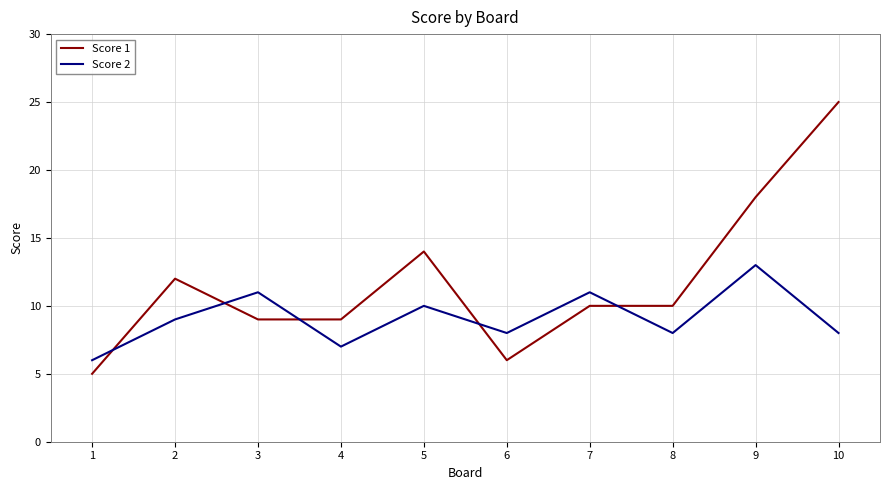

Which series has the largest range (max minus min)?

Score 1